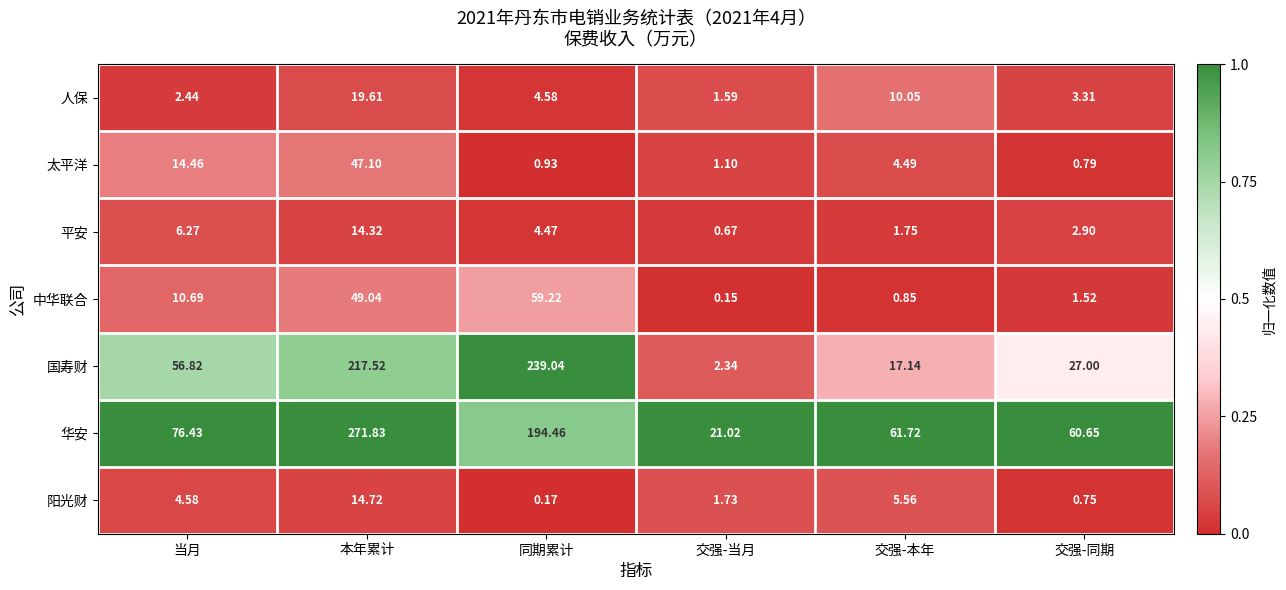

List the series in order of their peak value, lowest first.

平安, 阳光财, 人保, 太平洋, 中华联合, 国寿财, 华安